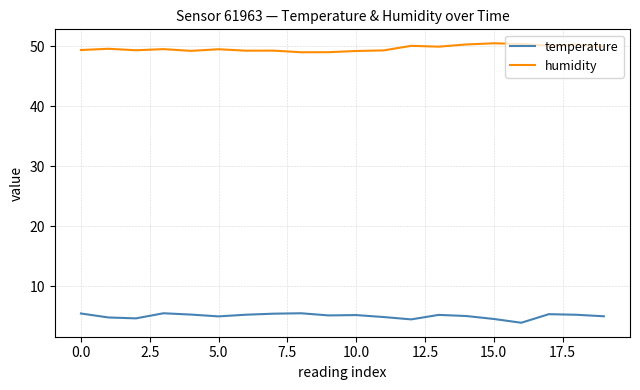

True or false: temperature and humidity intersect in this chart.

False